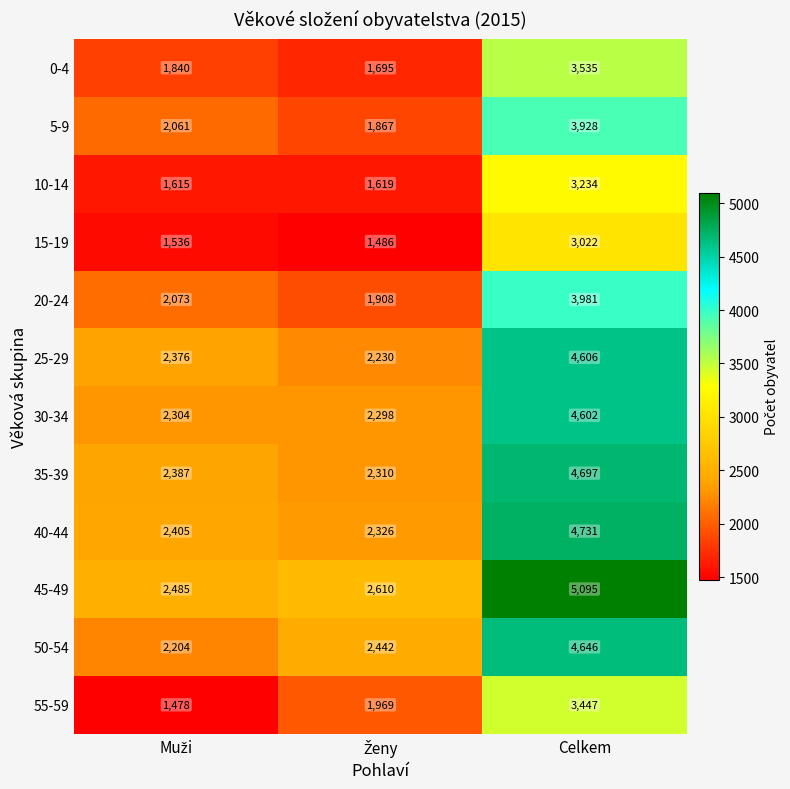

Rank the series by their maximum value, from lowest to highest.

15-19, 10-14, 55-59, 0-4, 5-9, 20-24, 30-34, 25-29, 50-54, 35-39, 40-44, 45-49